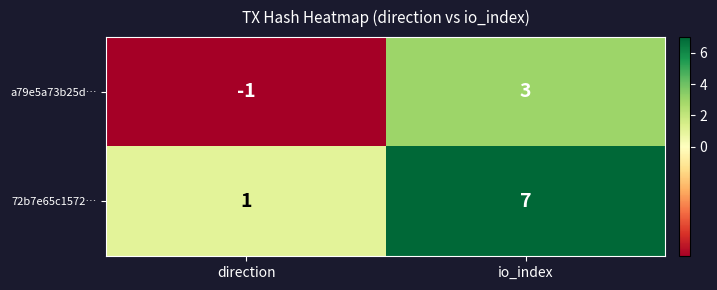

The value of 72b7e65c1572… at direction is 2. True or false?

False